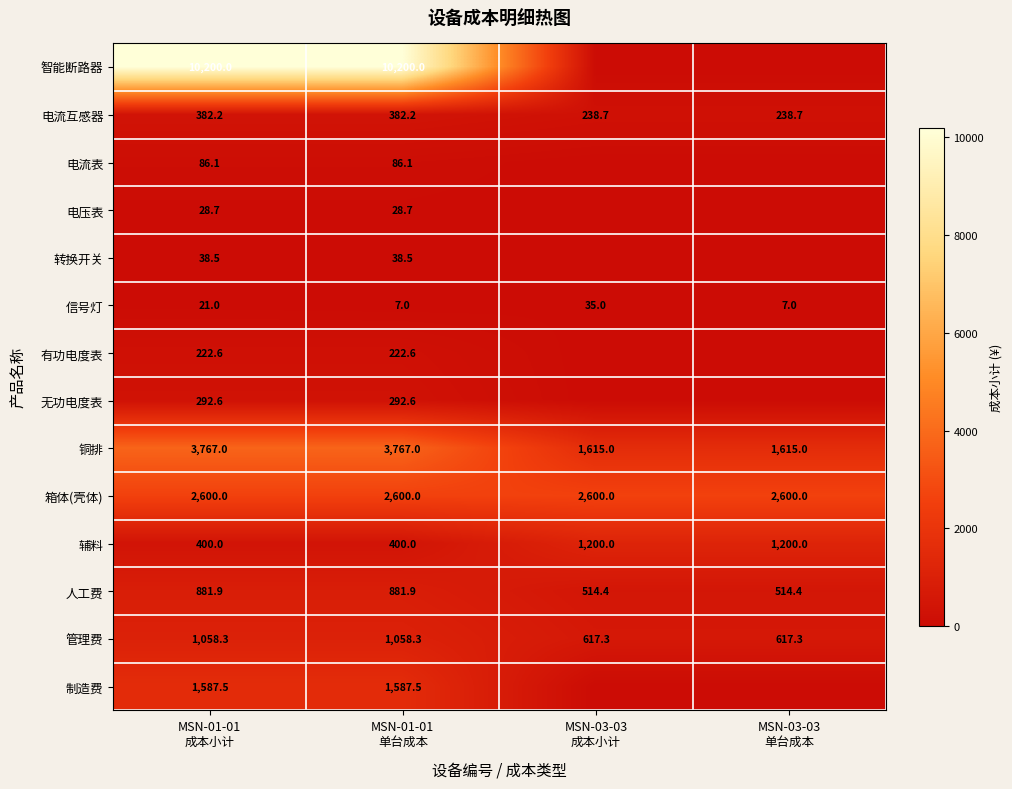

What is the maximum value for 人工费?

881.9